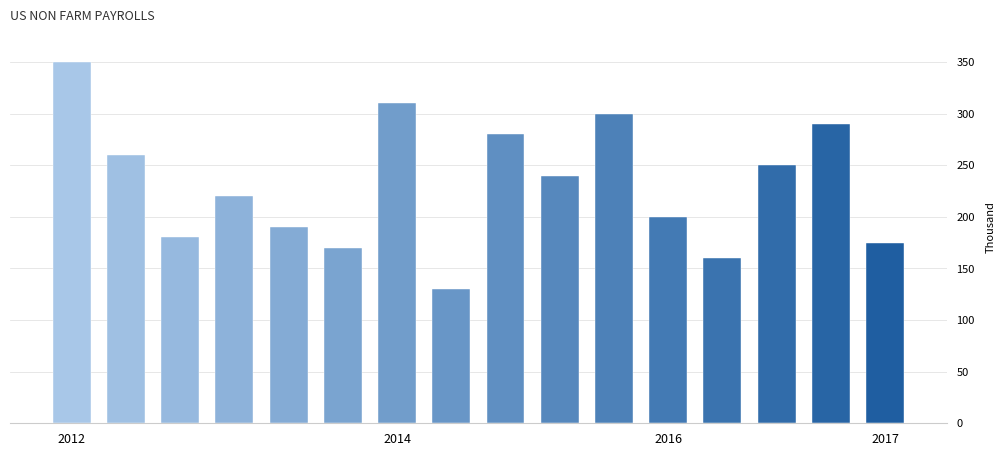

What is the sum of all values?

3705